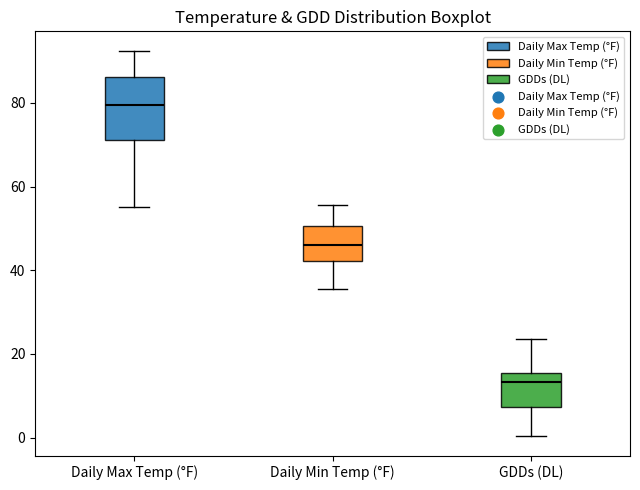

Which box is the tallest, from its lower edge to its upper edge?

Daily Max Temp (°F)